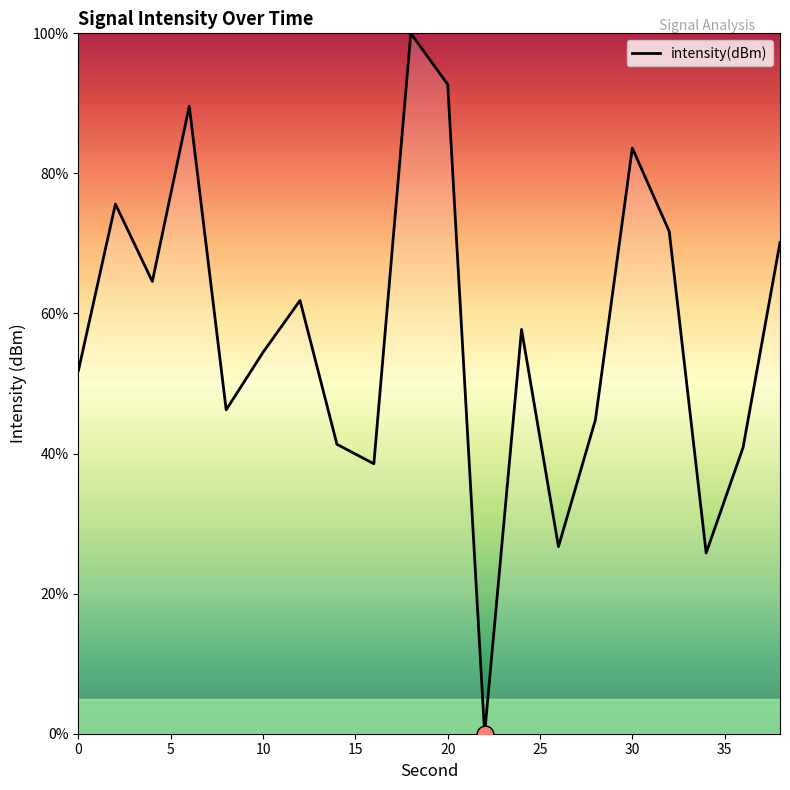

Reading right to left, list all the values displayed in this chart.

70.1	40.9	25.8	71.7	83.6	44.8	26.7	57.7	0.0	92.7	100.0	38.5	41.3	61.9	54.5	46.2	89.6	64.6	75.6	51.9